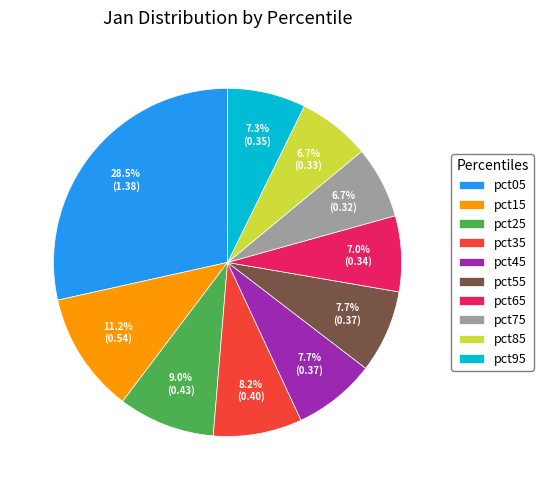

What percentage is the pct75 slice, to the nearest percent?

7%